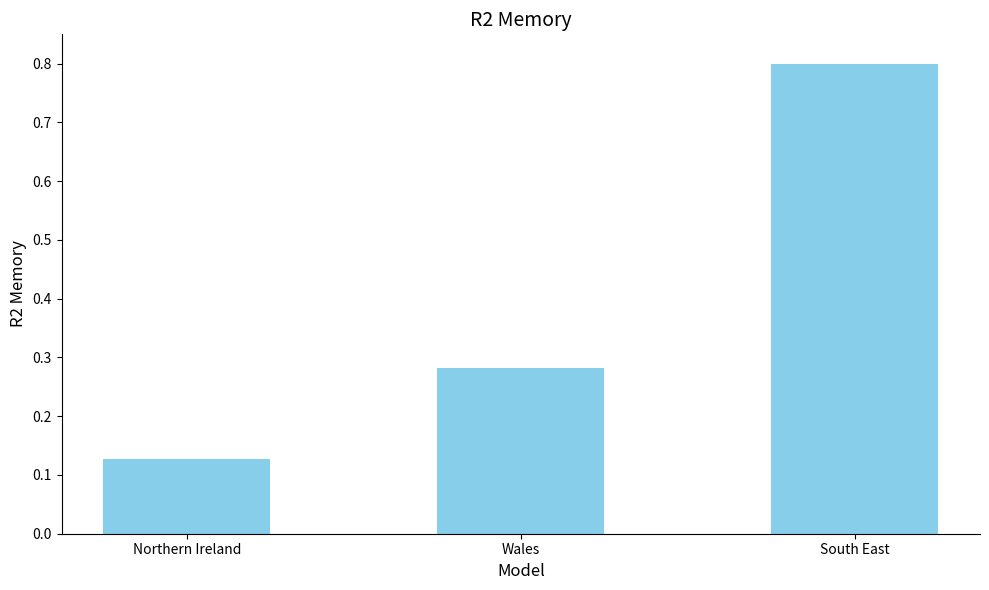

How many values are between 0 and 1?

3